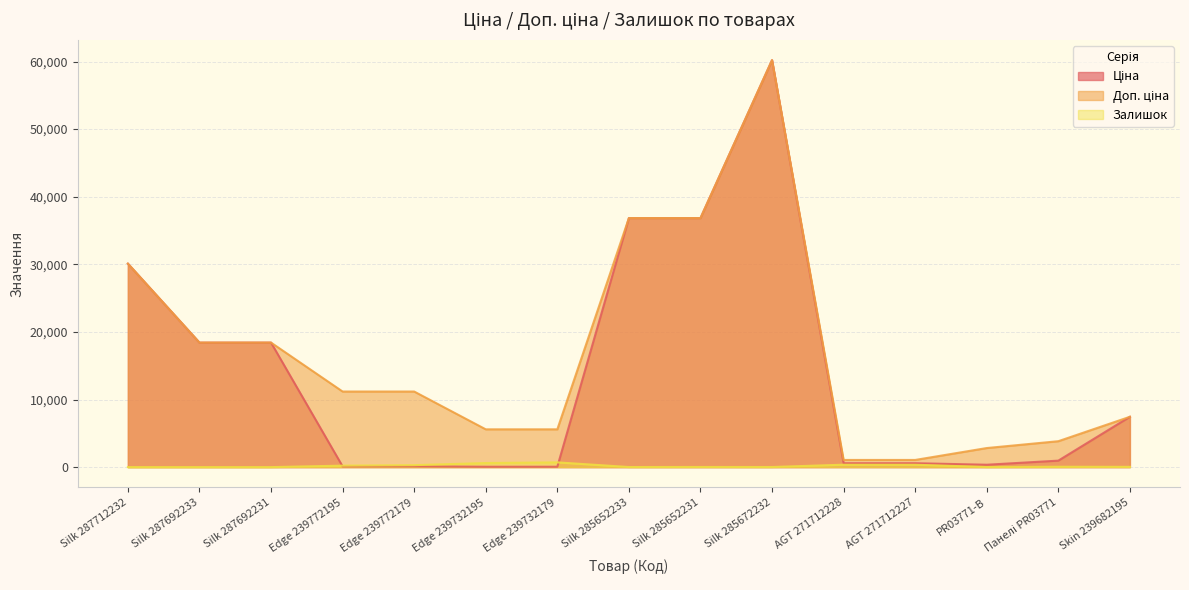

In Доп. ціна, how many points are higher than both neighbors (excluding endpoints)?

1